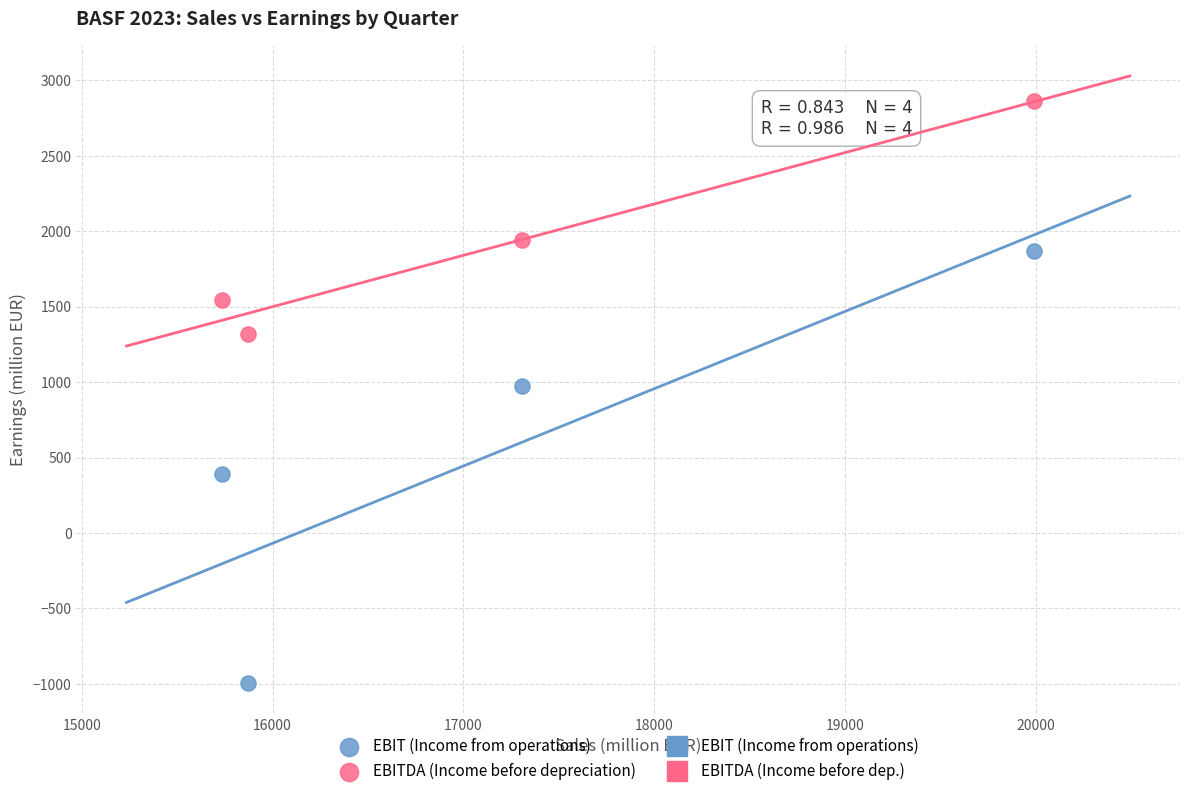

What is the X range (max minus min) for the scatter plot?

4256